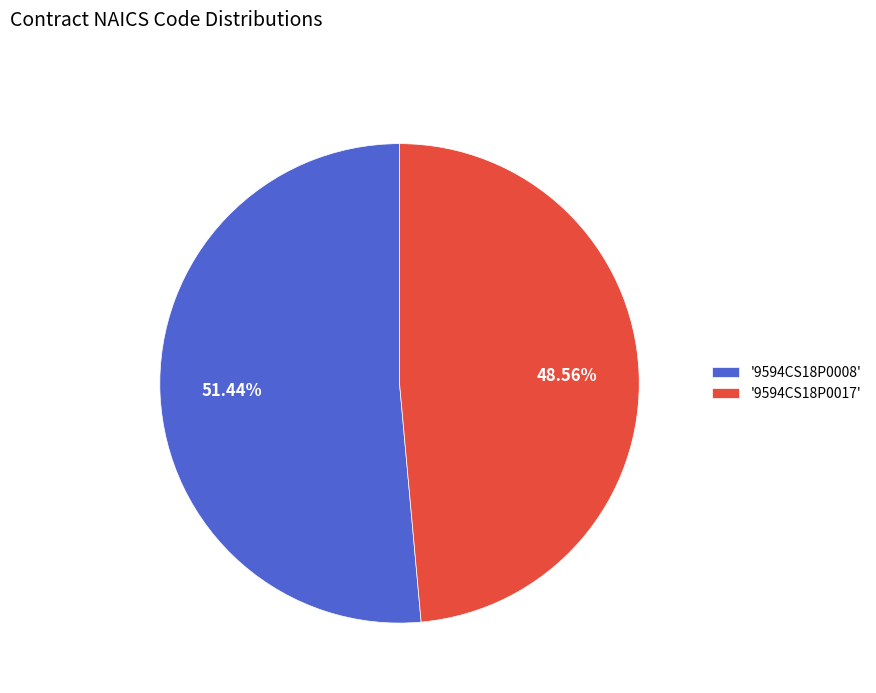

Does any single category account for the majority?

Yes